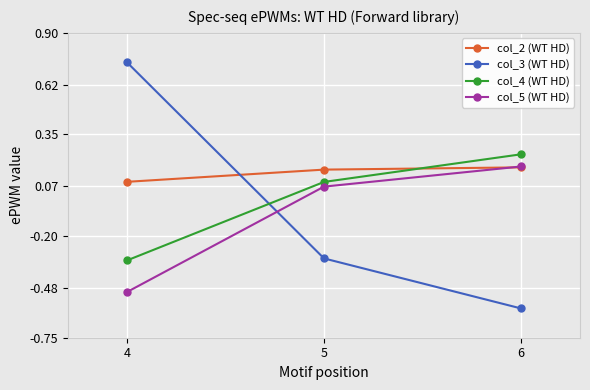

True or false: col_5 (WT HD) has a value of -0.5 at 4.

True